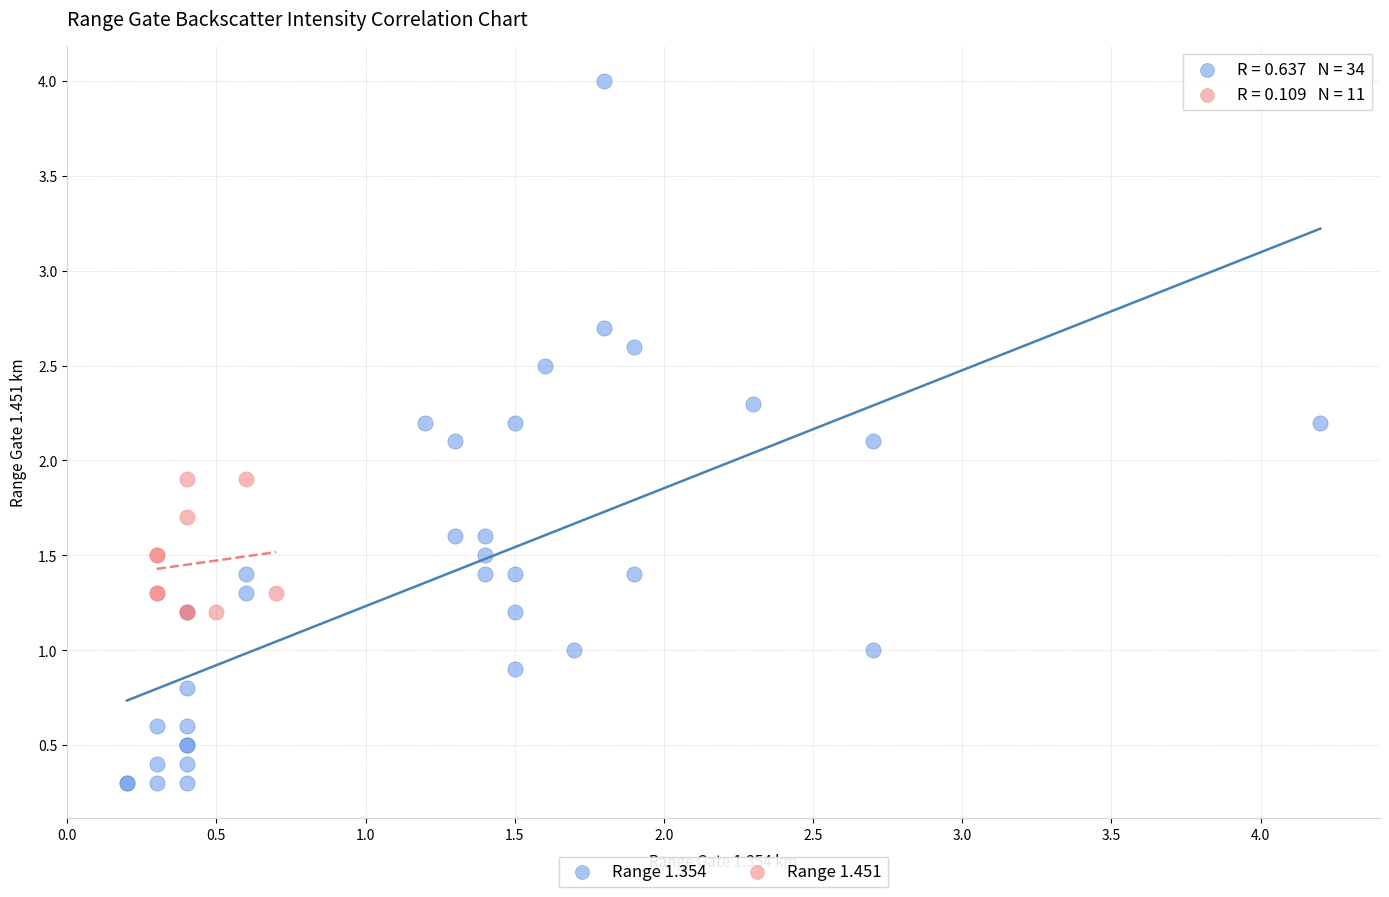

Which series contains the highest Y value?

Range 1.354